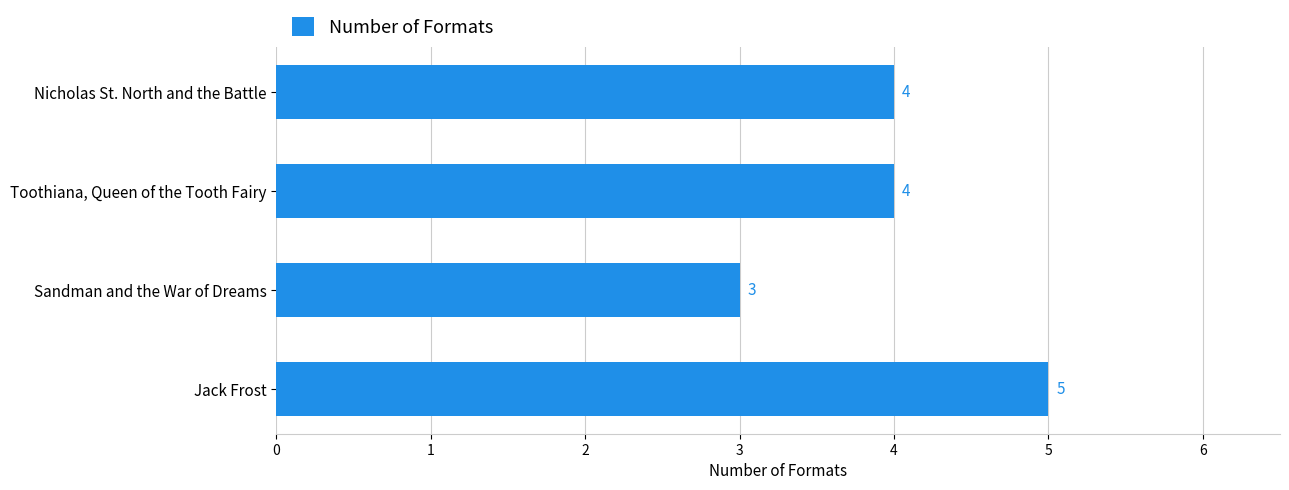

Count the values in the range 4 to 5.

3